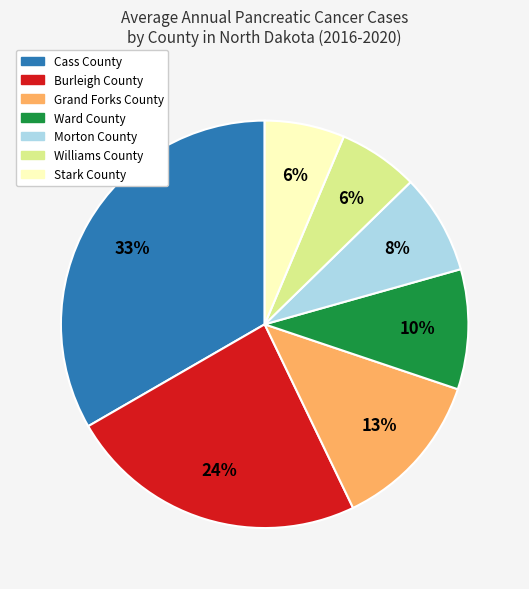

Combined, do Ward County and Grand Forks County account for over 50%?

No